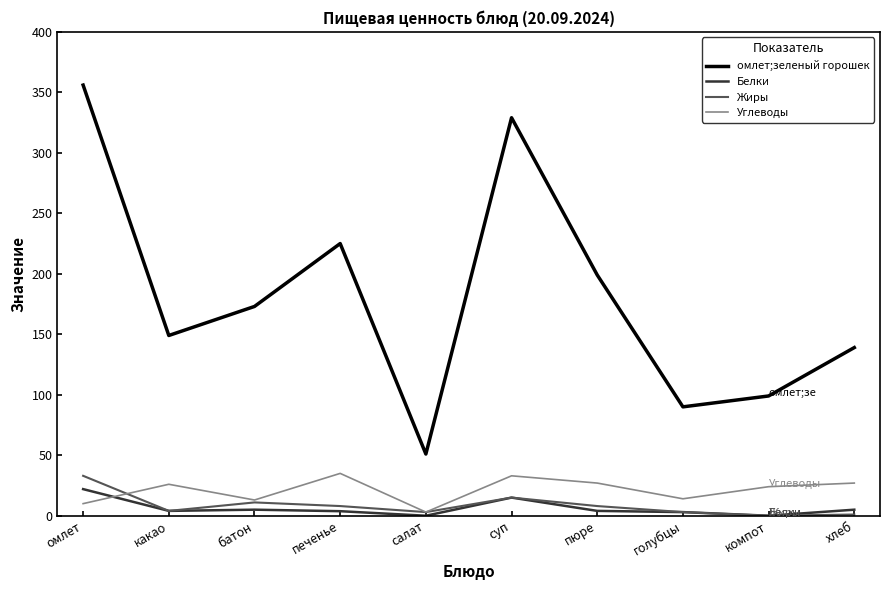

Which label corresponds to the largest value in the chart?

омлет